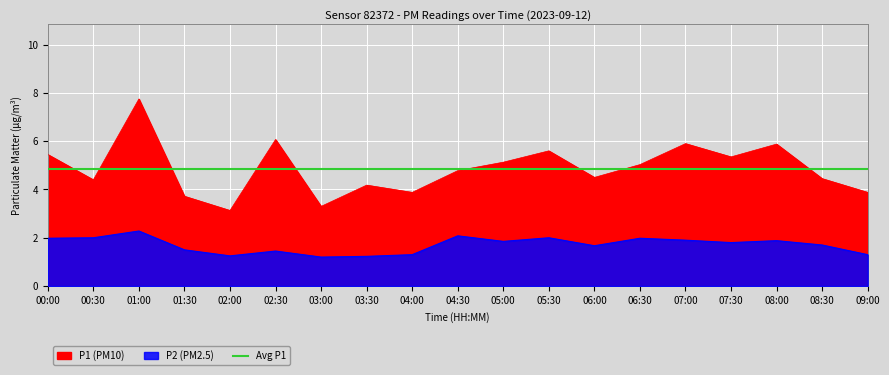

What value does the P1 series have at 06:30?

5.0